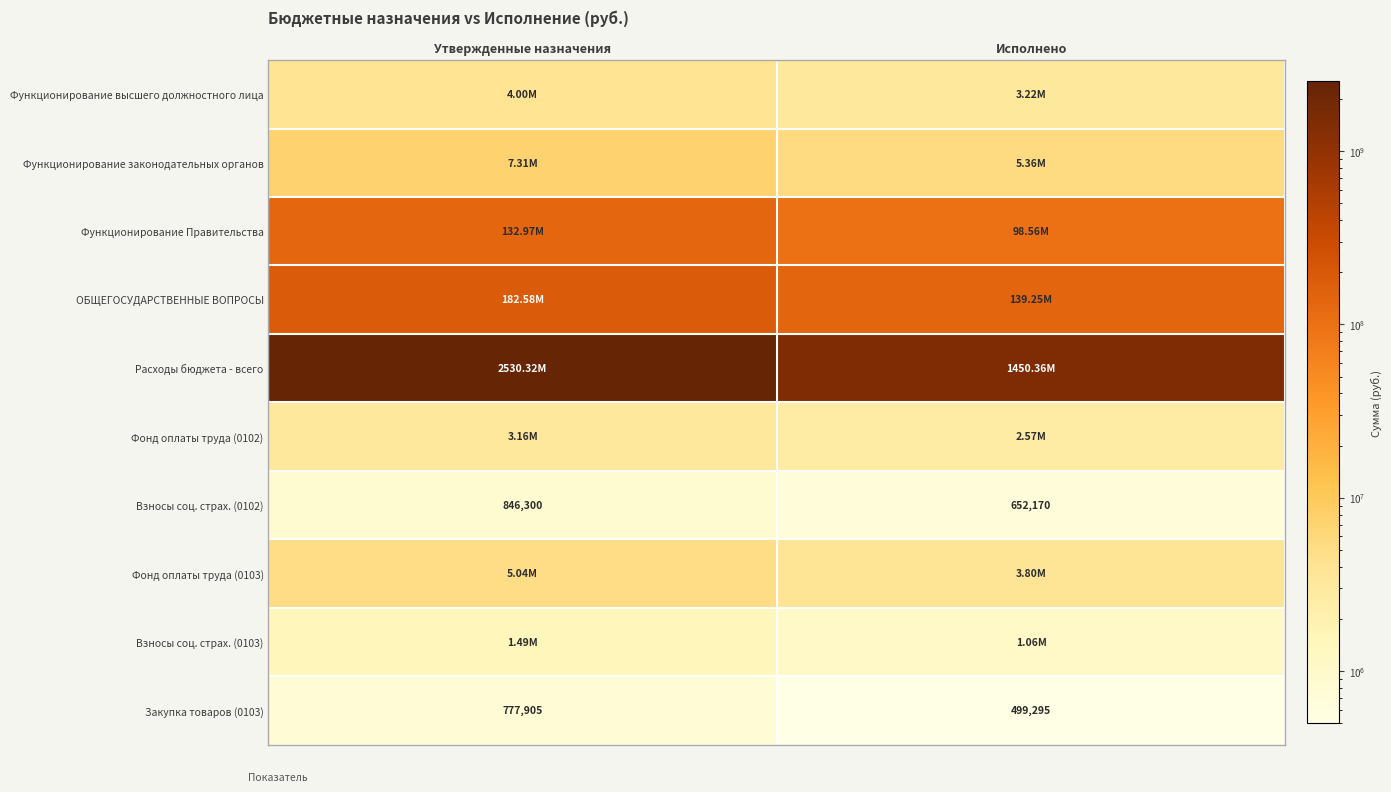

At how many categories does at least one series exceed 1848529342?

1